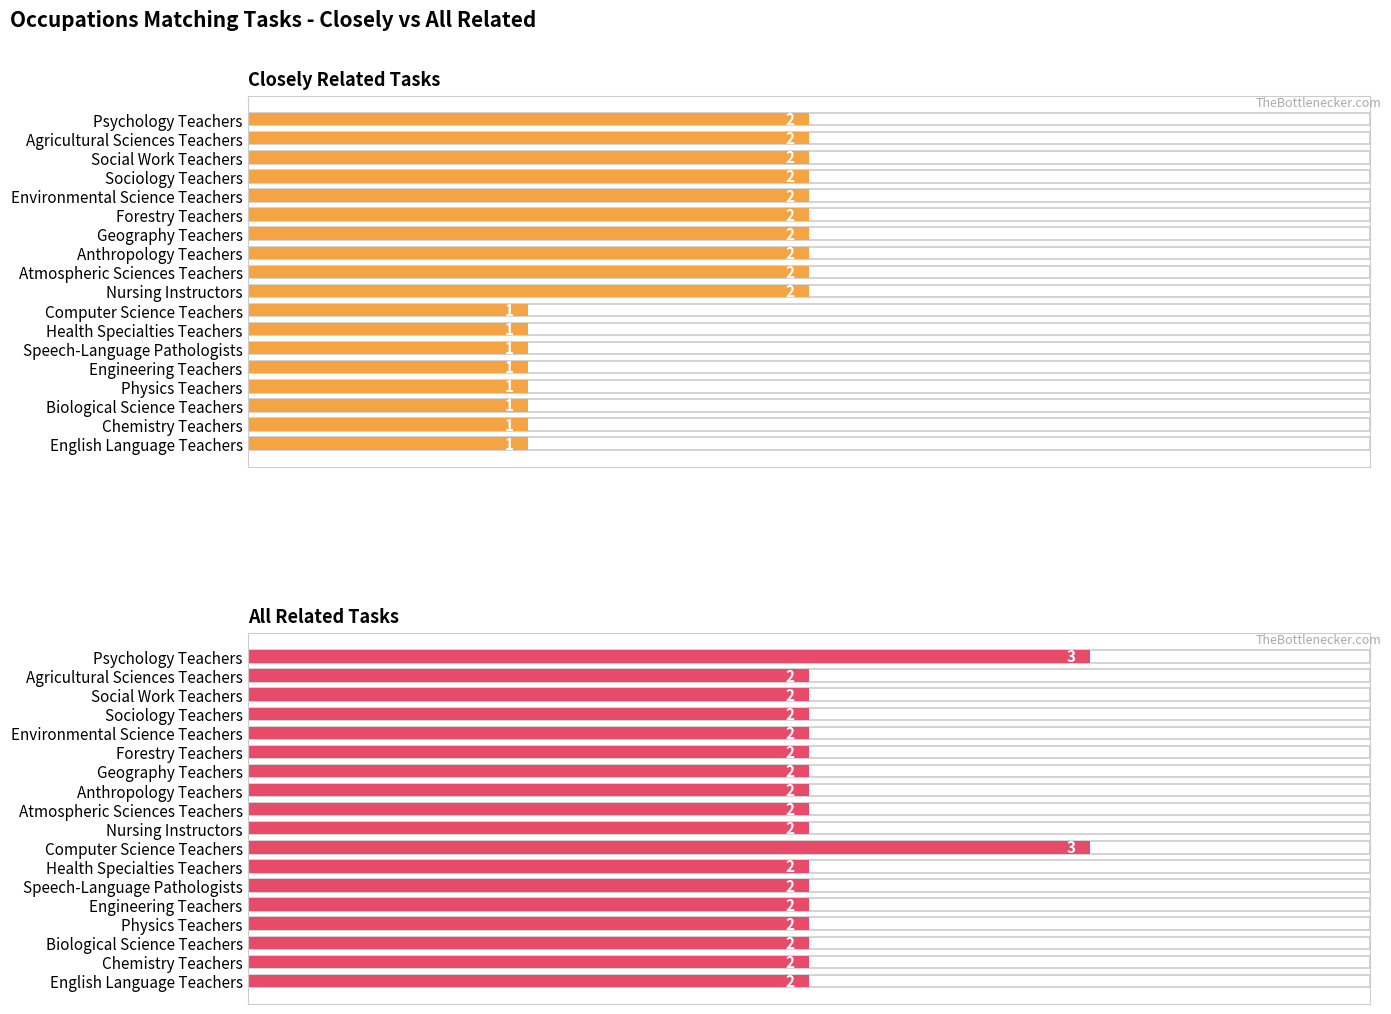

Count the number of data series in this chart.

2